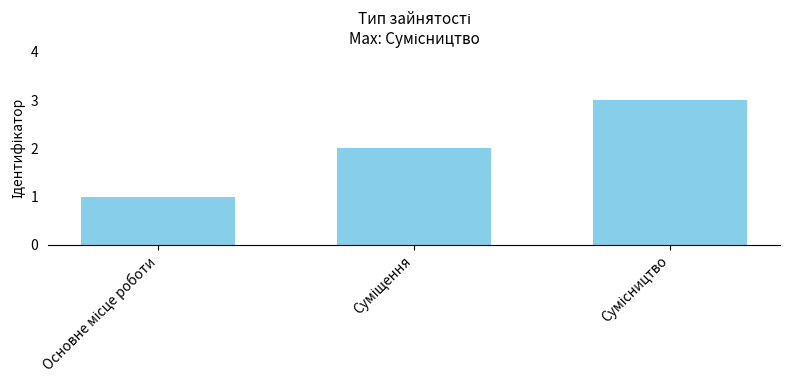

Reading left to right, extract all data points from this chart.

1	2	3